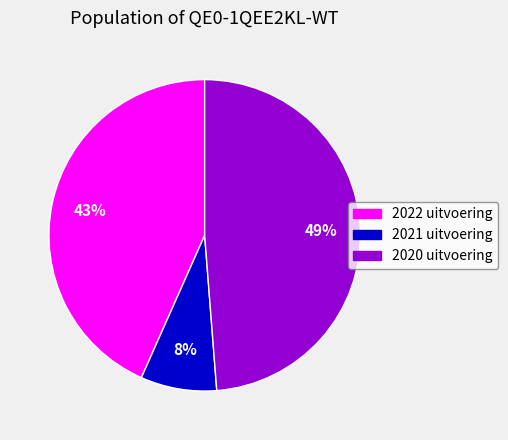

To the nearest percent, what is the combined percentage of 2020 uitvoering and 2021 uitvoering?

57%